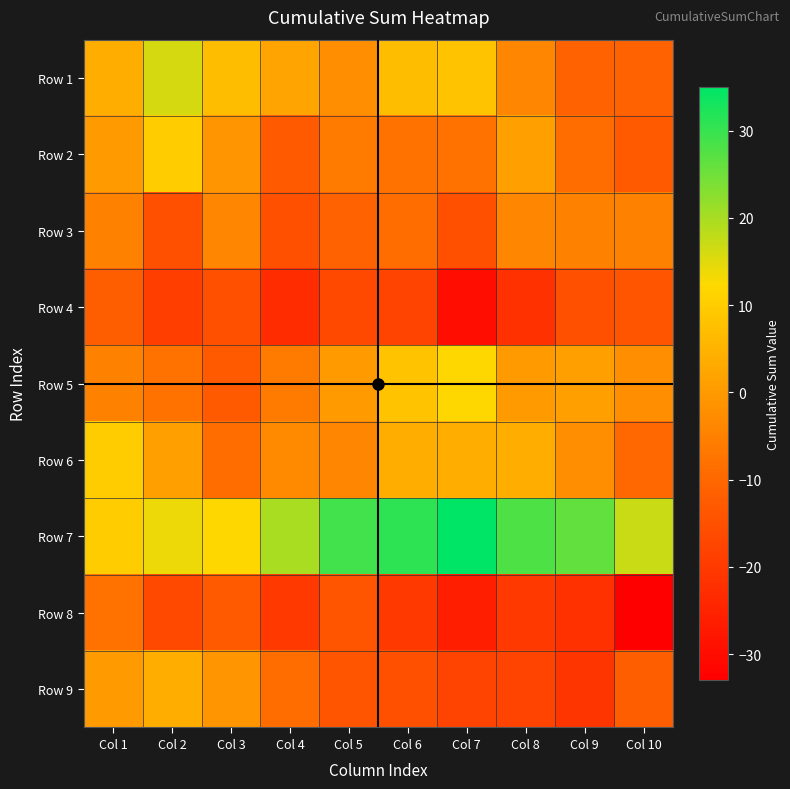

Reading right to left, transcribe all the data shown in this chart.

Row 1: Col 10=-11	Col 9=-11	Col 8=-4	Col 7=8	Col 6=7	Col 5=-2	Col 4=2	Col 3=7	Col 2=16	Col 1=4
Row 2: Col 10=-13	Col 9=-9	Col 8=1	Col 7=-8	Col 6=-8	Col 5=-6	Col 4=-13	Col 3=-1	Col 2=10	Col 1=0
Row 3: Col 10=-5	Col 9=-5	Col 8=-4	Col 7=-15	Col 6=-9	Col 5=-11	Col 4=-15	Col 3=-4	Col 2=-15	Col 1=-5
Row 4: Col 10=-14	Col 9=-15	Col 8=-22	Col 7=-30	Col 6=-18	Col 5=-17	Col 4=-23	Col 3=-15	Col 2=-19	Col 1=-12
Row 5: Col 10=-2	Col 9=1	Col 8=0	Col 7=12	Col 6=8	Col 5=0	Col 4=-6	Col 3=-13	Col 2=-8	Col 1=-5
Row 6: Col 10=-10	Col 9=-2	Col 8=4	Col 7=4	Col 6=4	Col 5=-4	Col 4=-3	Col 3=-9	Col 2=1	Col 1=10
Row 7: Col 10=17	Col 9=26	Col 8=28	Col 7=35	Col 6=31	Col 5=29	Col 4=20	Col 3=12	Col 2=14	Col 1=10
Row 8: Col 10=-33	Col 9=-22	Col 8=-20	Col 7=-26	Col 6=-20	Col 5=-14	Col 4=-20	Col 3=-13	Col 2=-17	Col 1=-8
Row 9: Col 10=-12	Col 9=-21	Col 8=-18	Col 7=-18	Col 6=-15	Col 5=-14	Col 4=-9	Col 3=-1	Col 2=4	Col 1=0